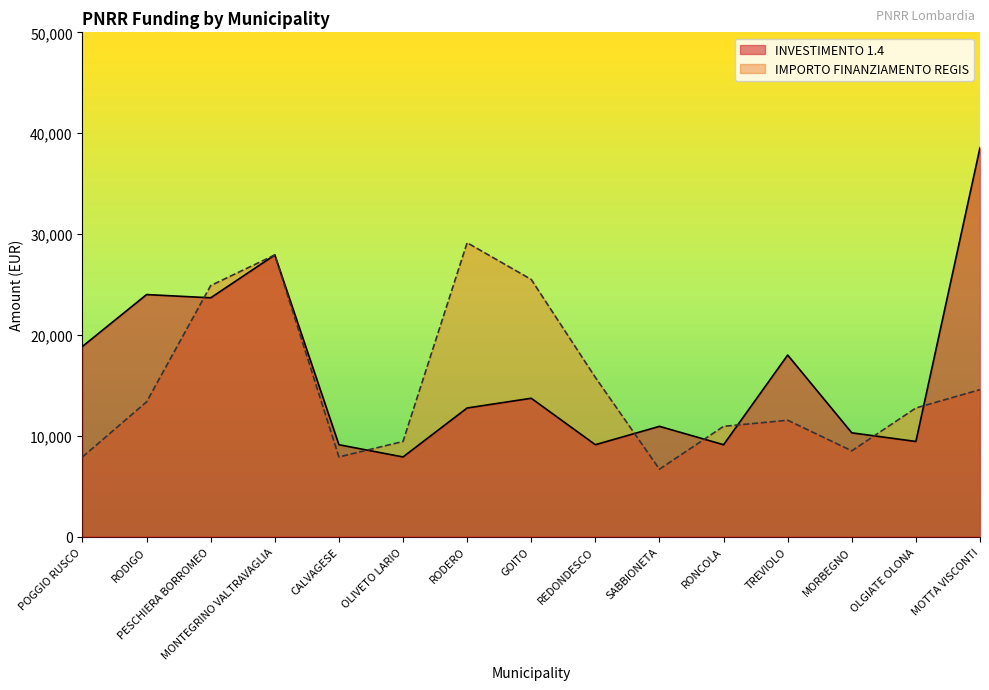

What is the approximate value of IMPORTO FINANZIAMENTO REGIS at TREVIOLO?

11533